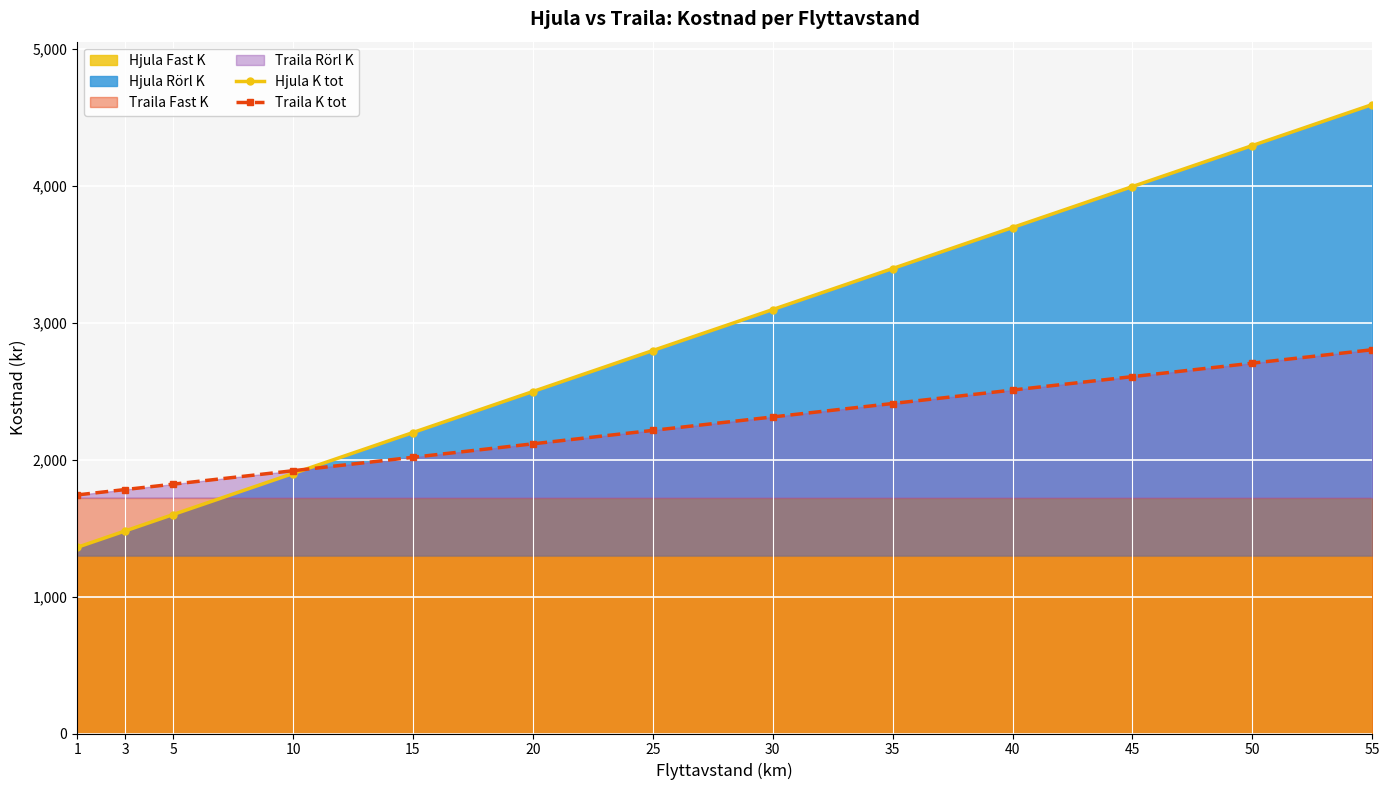

True or false: Hjula K tot has more than 0 interior local peaks.

False